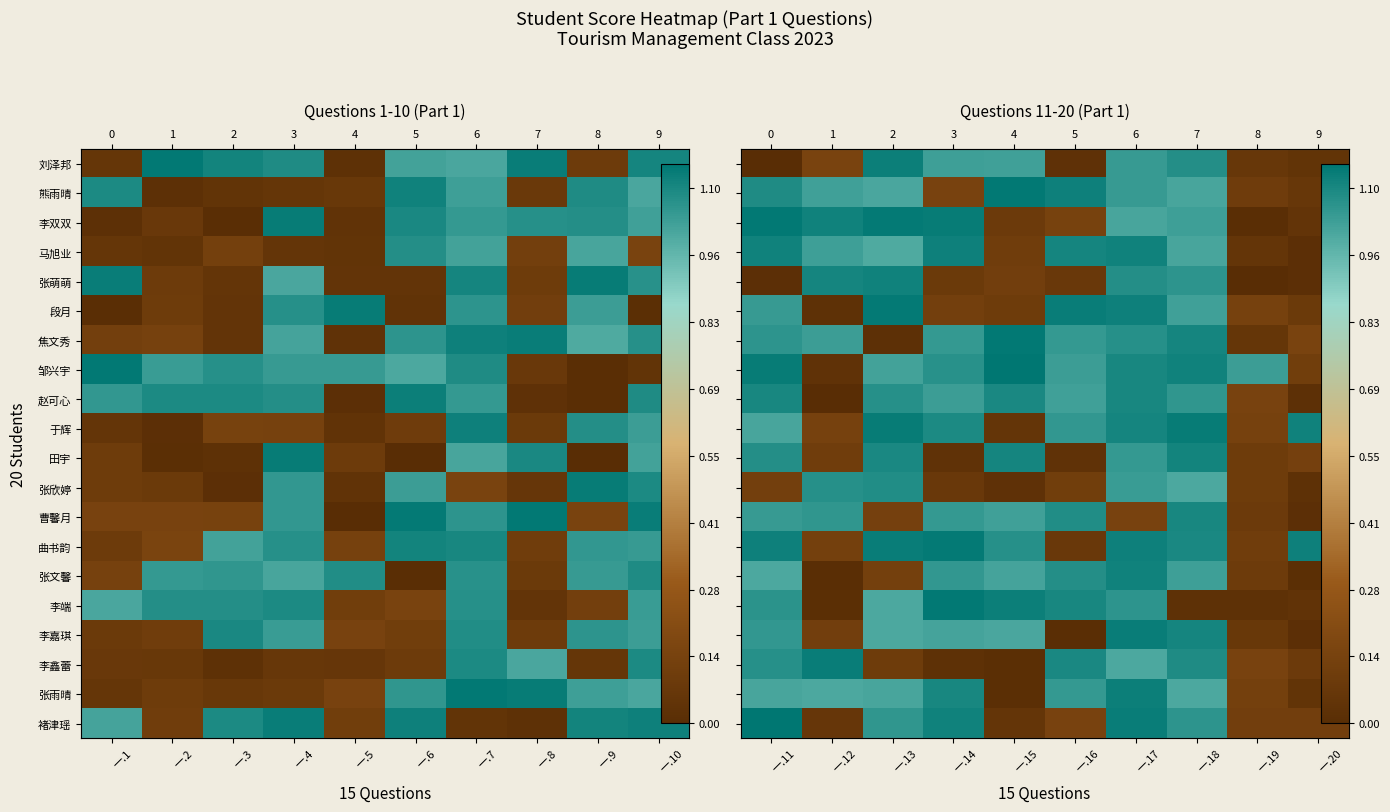

The value of 刘泽邦 at 一.15 is 1.5. True or false?

False